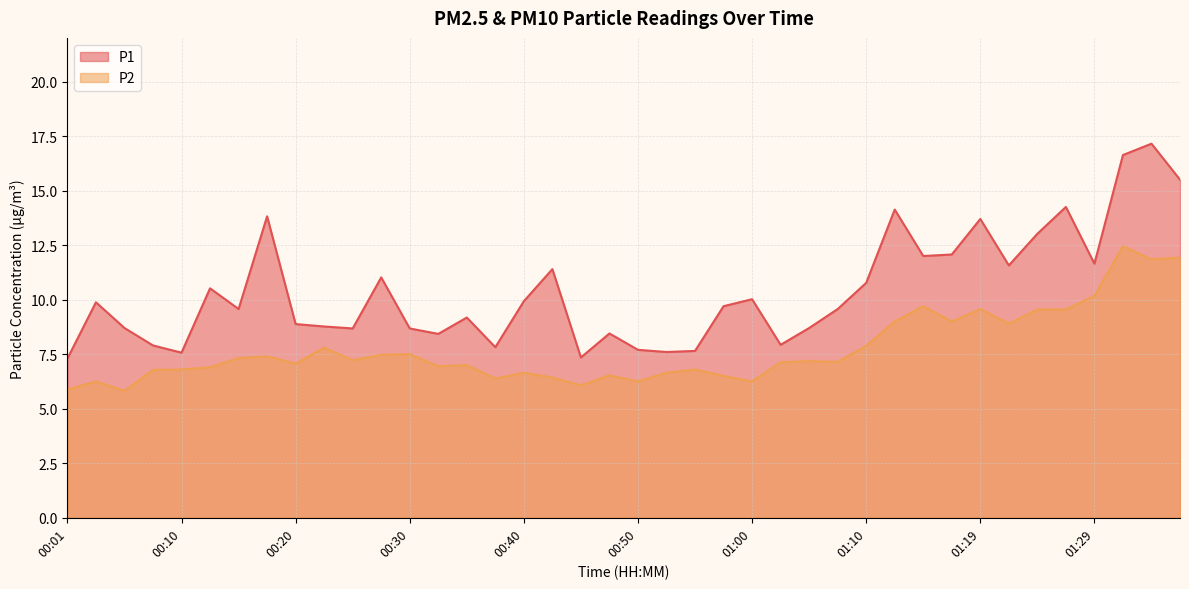

What is the average value of the P2 series?

7.7